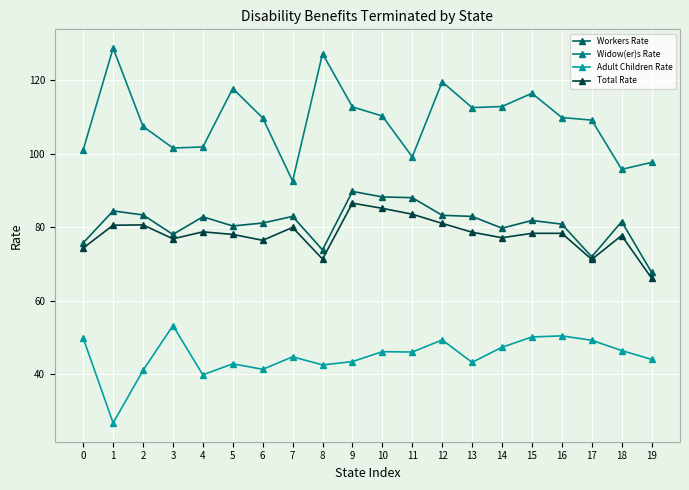

True or false: Widow(er)s Rate has more than 2 points higher than both neighbors.

True